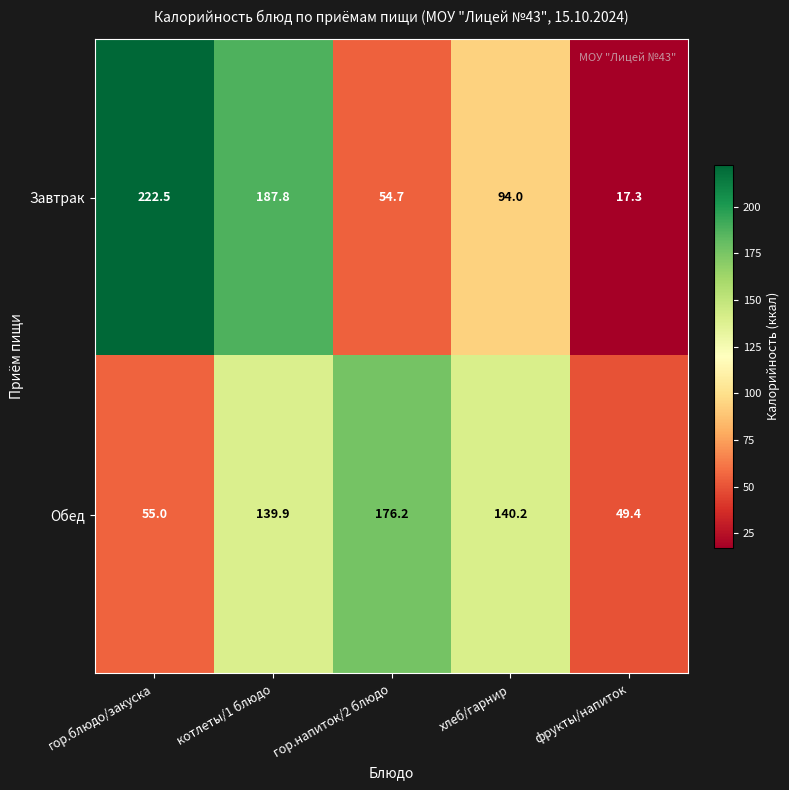

At which category is the sum across all series the highest?

котлеты/1 блюдо